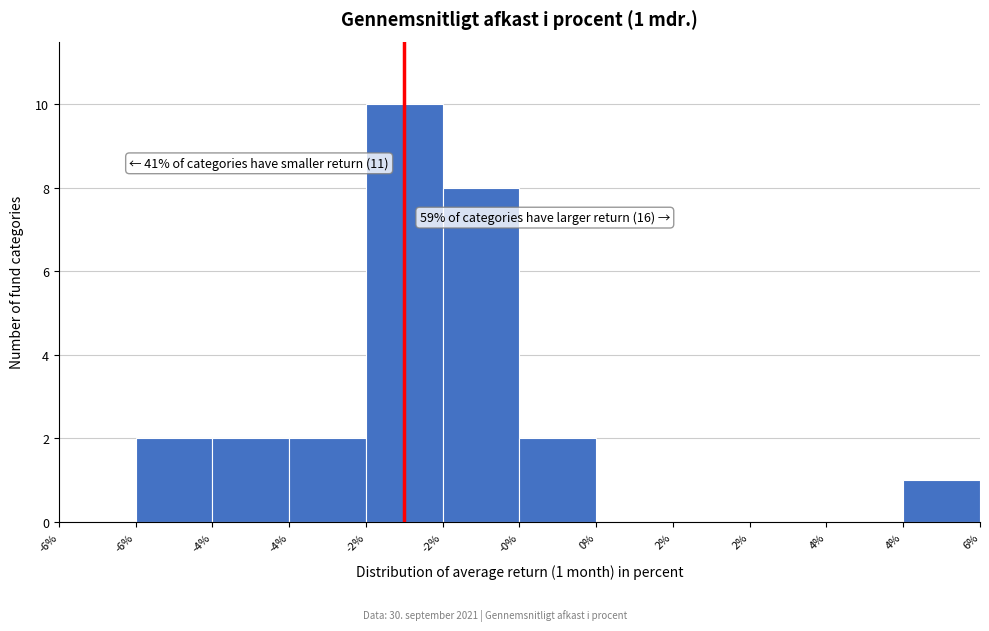

How many categories are shown in the chart?

12